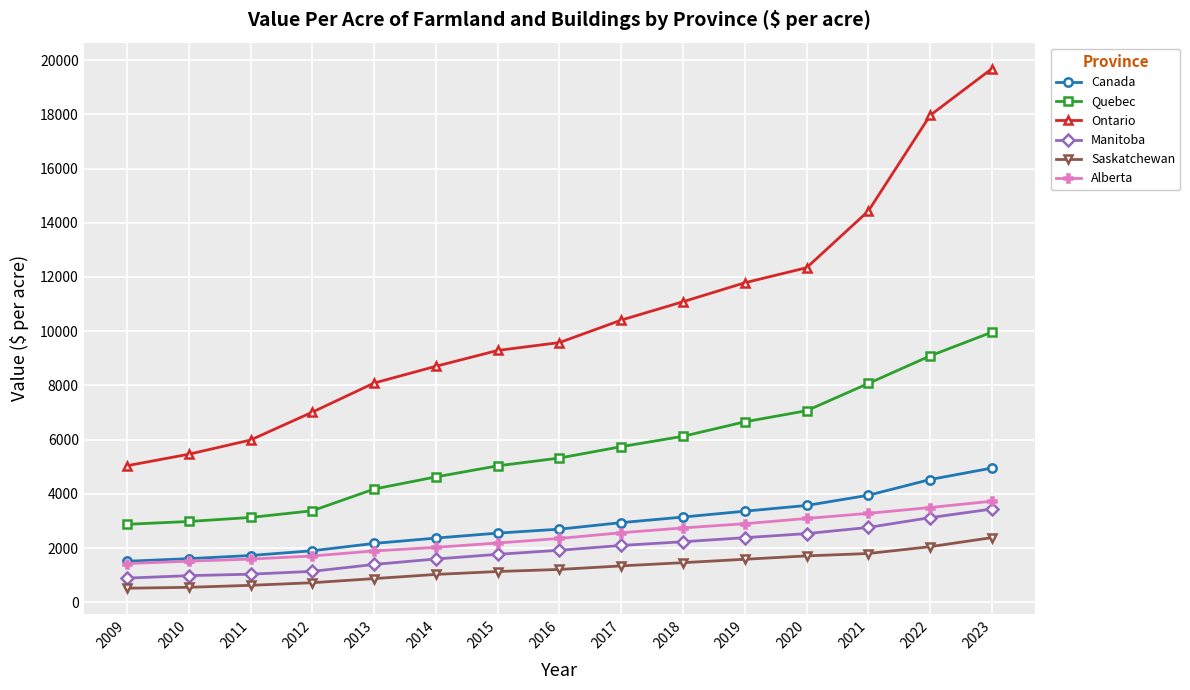

The Alberta series shows 1754 at 2019. True or false?

False